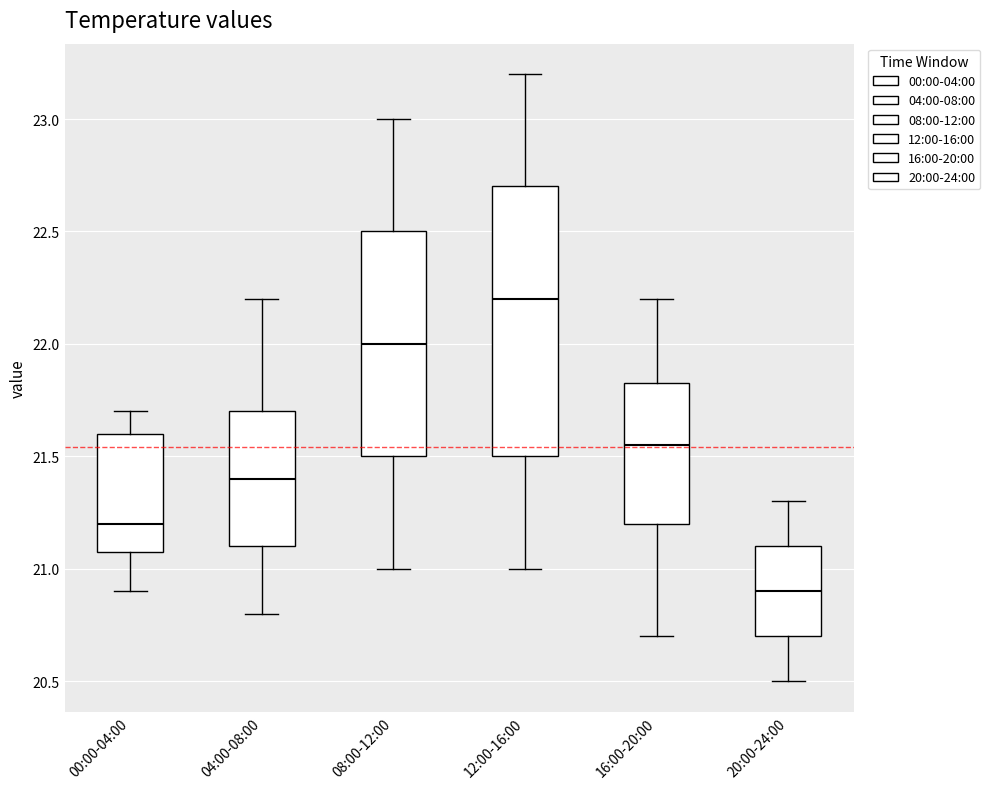

Reading left to right, read every box against the y-axis: the position of its median line, the range the box covers, and the ends of its whiskers. The values are not printed on the chart, so give them approximately, as read against the axis.

00:00-04:00: median 21.20, box 21.10 to 21.60, whiskers 20.90 to 21.70
04:00-08:00: median 21.40, box 21.10 to 21.70, whiskers 20.80 to 22.20
08:00-12:00: median 22.00, box 21.50 to 22.50, whiskers 21.00 to 23.00
12:00-16:00: median 22.20, box 21.50 to 22.70, whiskers 21.00 to 23.20
16:00-20:00: median 21.55, box 21.20 to 21.85, whiskers 20.70 to 22.20
20:00-24:00: median 20.90, box 20.70 to 21.10, whiskers 20.50 to 21.30